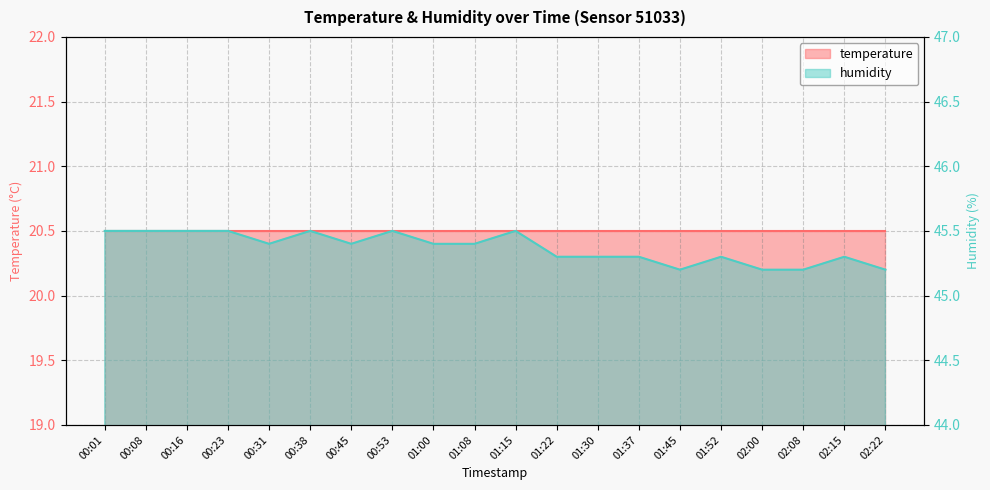

What is the greatest value displayed?

45.5